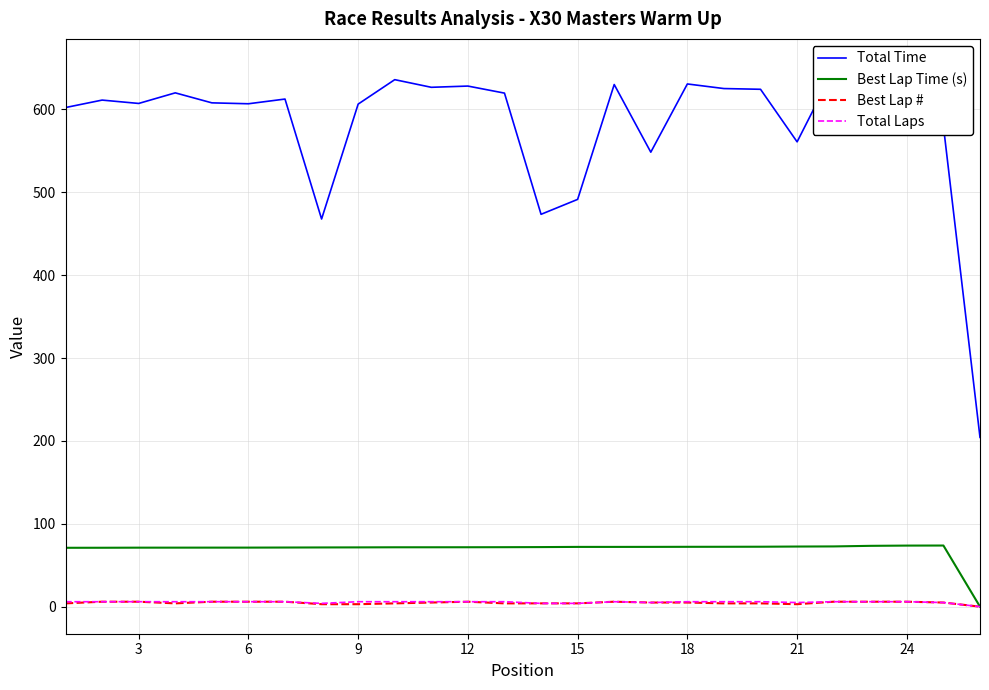

What is the maximum value for Best Lap Time (s)?

73.8